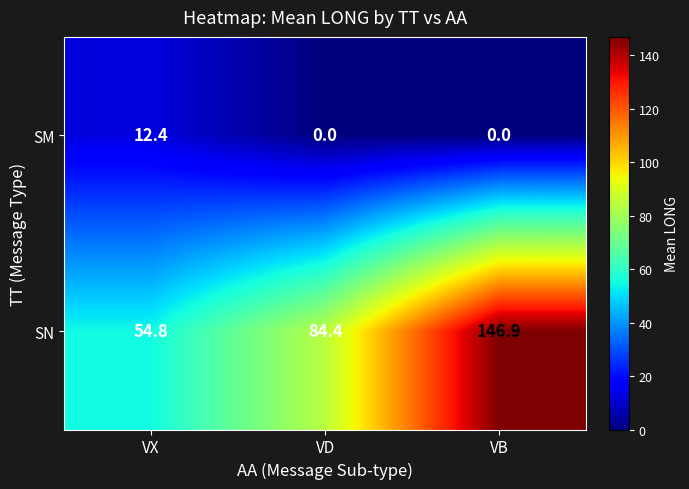

What is the spread (max minus min) of values at VX?

42.4